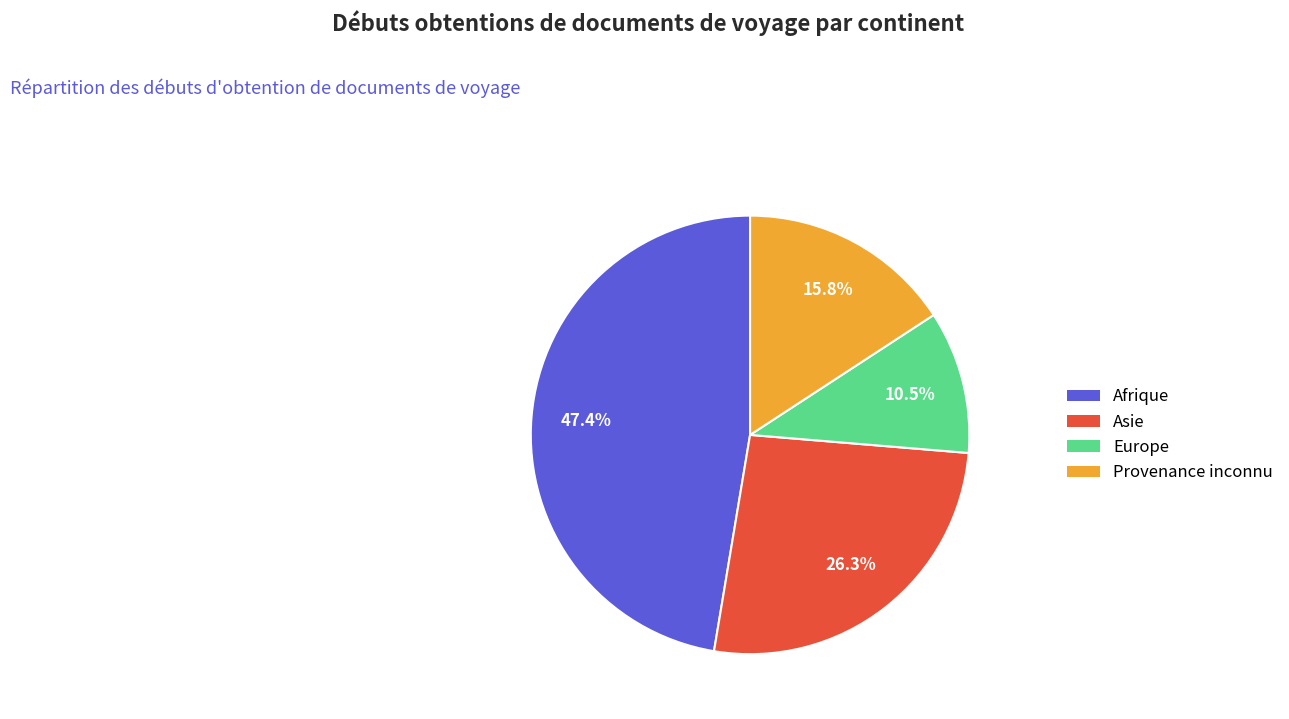

Rank the categories by value from lowest to highest.

Europe, Provenance inconnu, Asie, Afrique